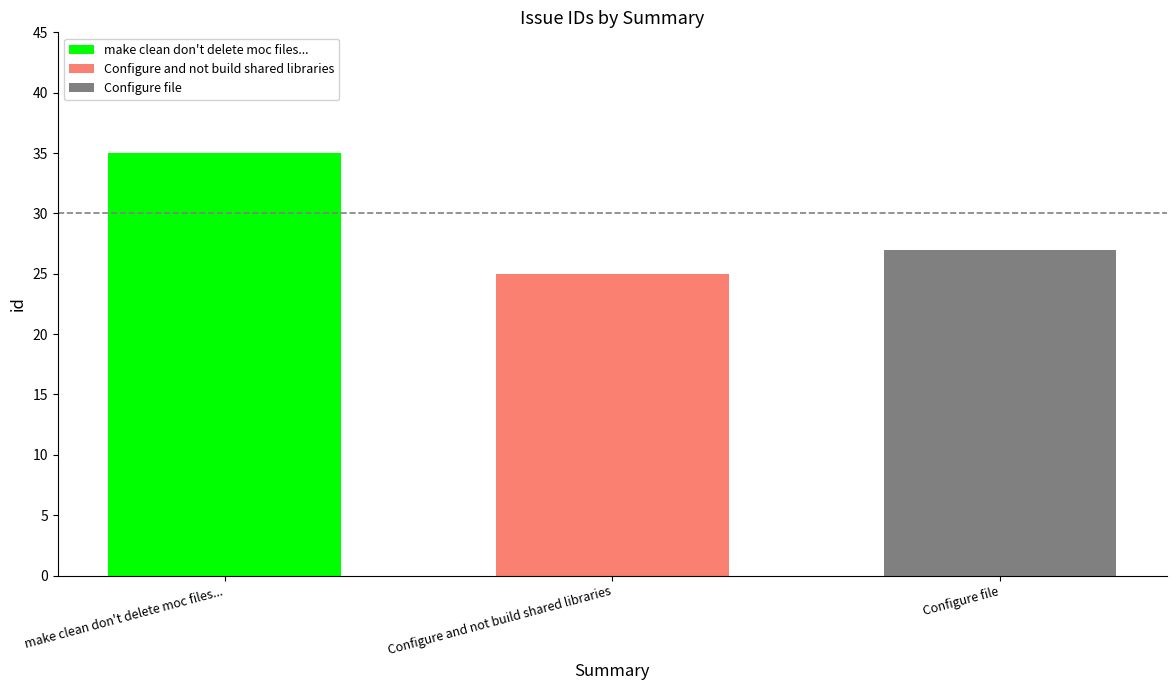

What is the lowest value of the make clean don't delete moc files... series?

35